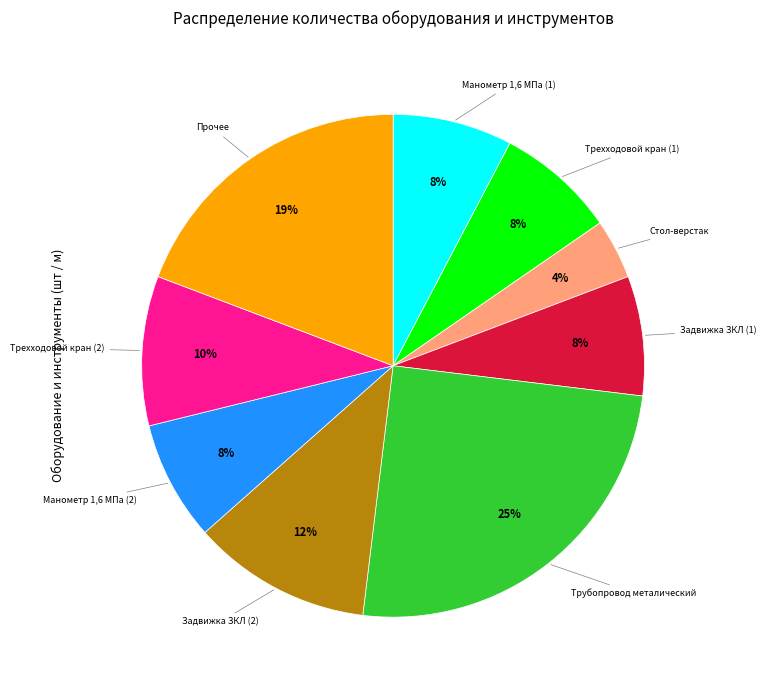

Does any single category account for the majority?

No